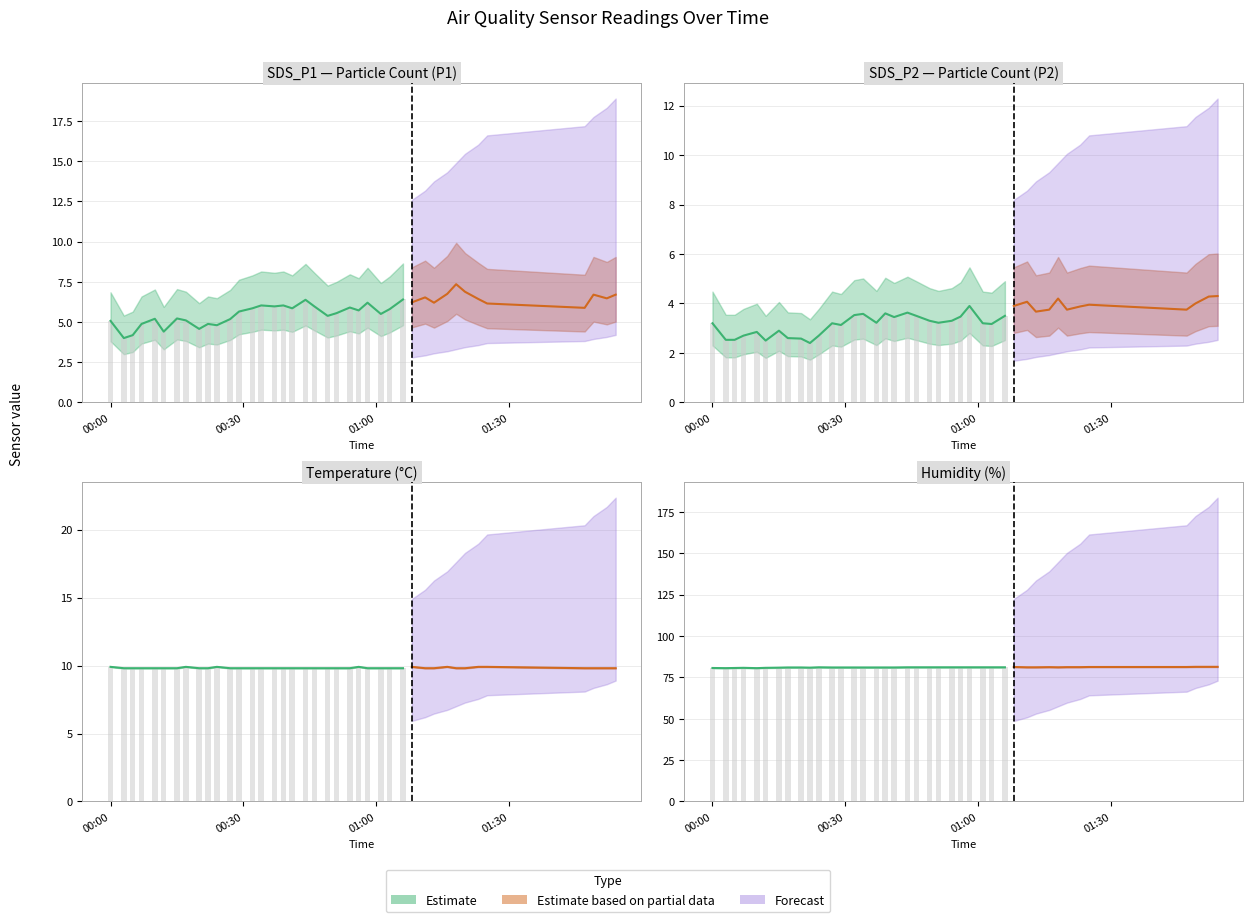

At which label does Humidity reach its peak?

2022/01/08 01:49